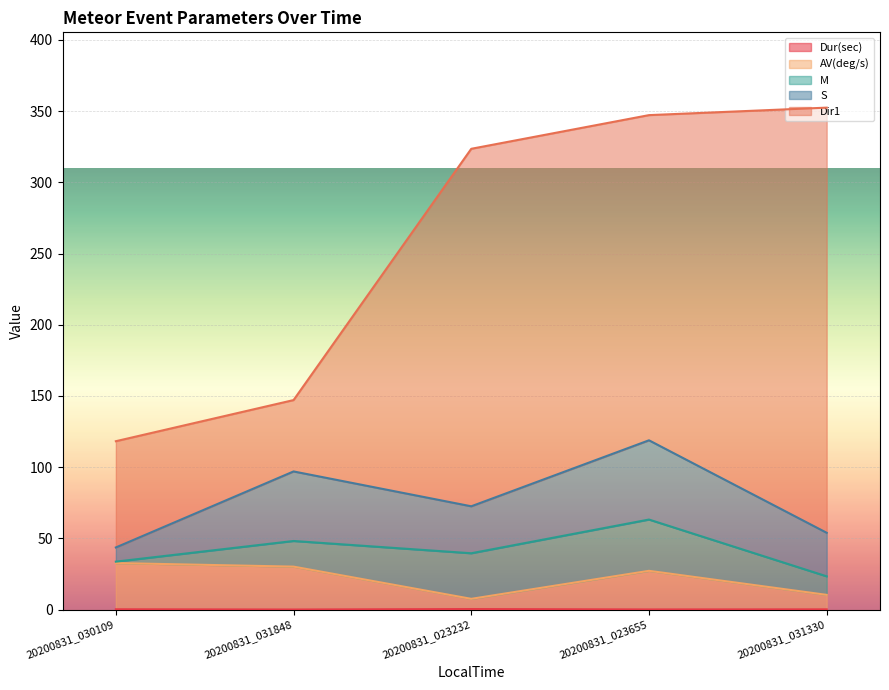

What position from the right is 20200831_031848?

4